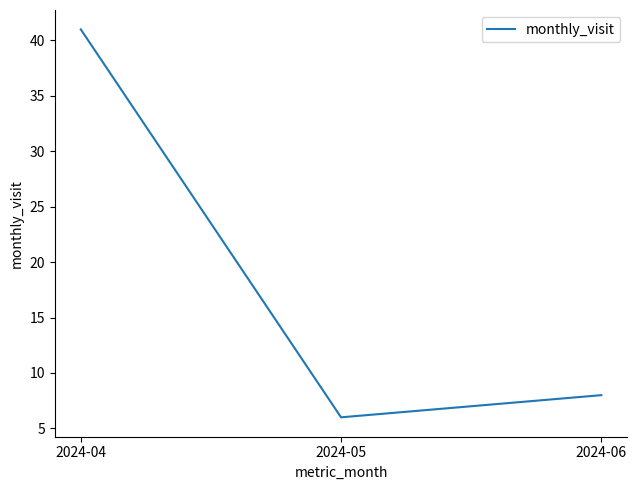

At which category does the chart reach its peak across all series?

2024-04